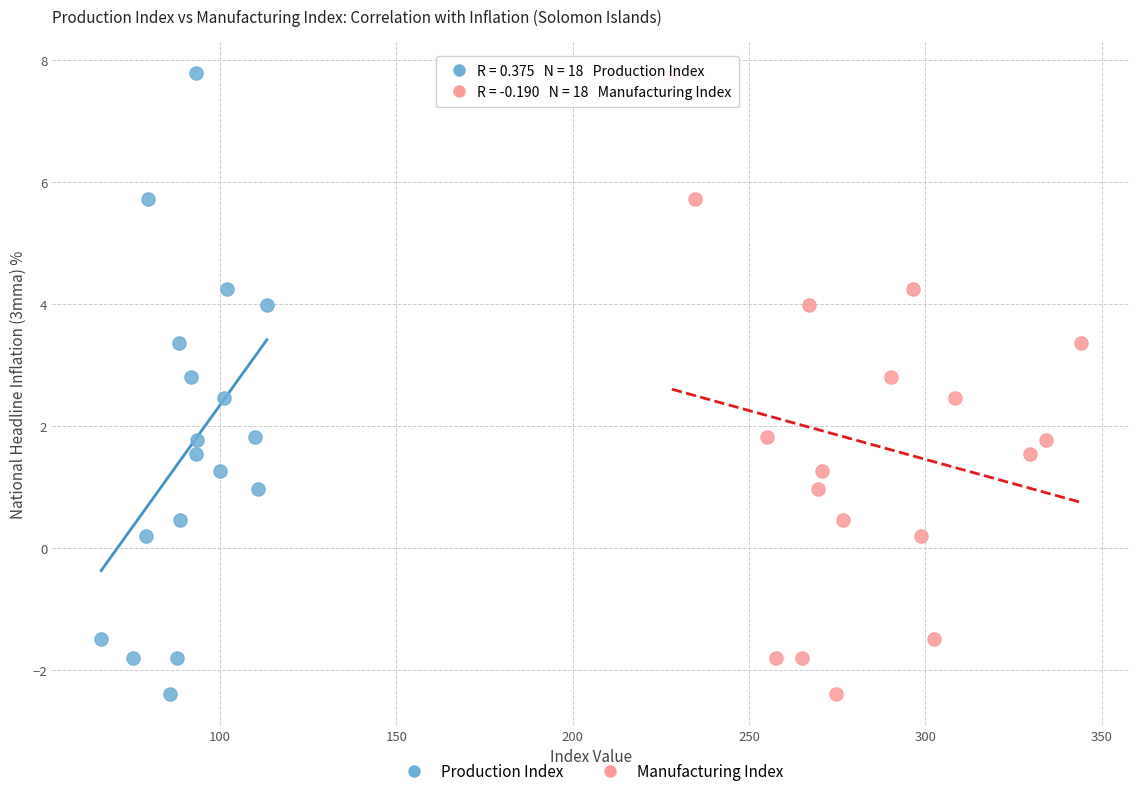

What are all the series names shown in the legend?

Production Index, Manufacturing Index